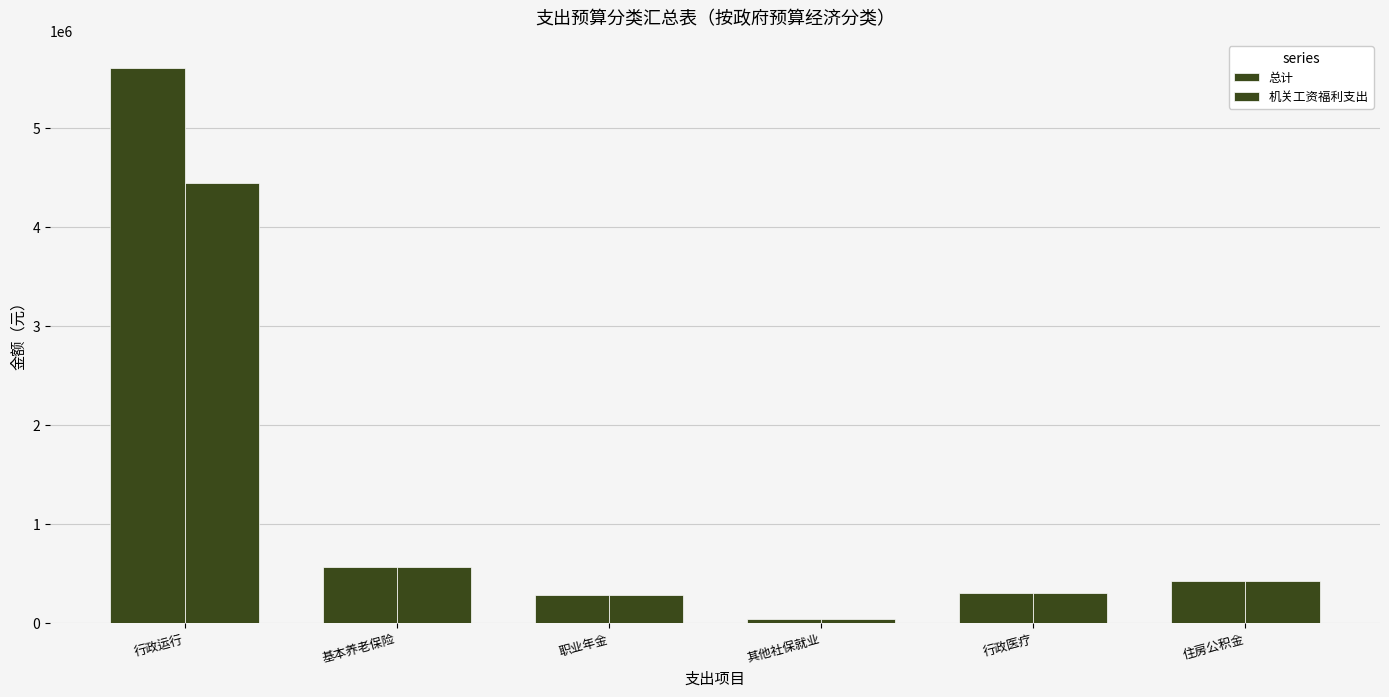

Count the number of categories in the chart.

6